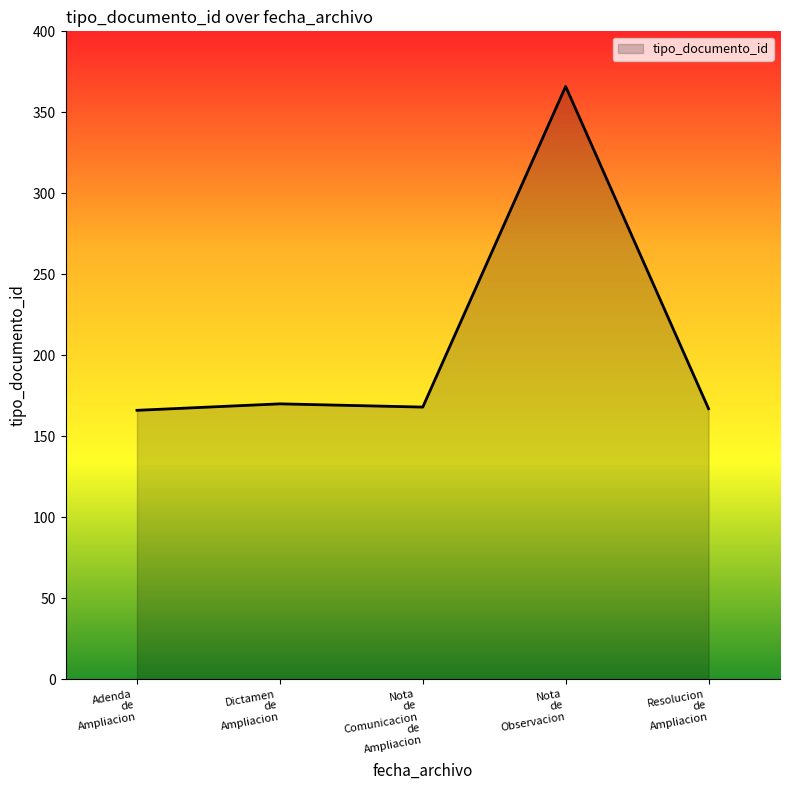

How many lines are shown in the chart?

1